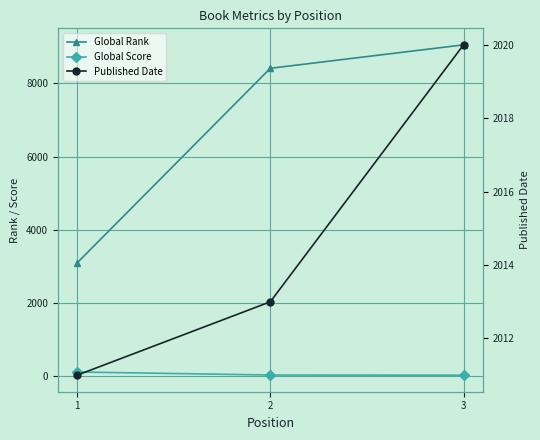

What are all the series names shown in the legend?

Global Rank, Global Score, Published Date